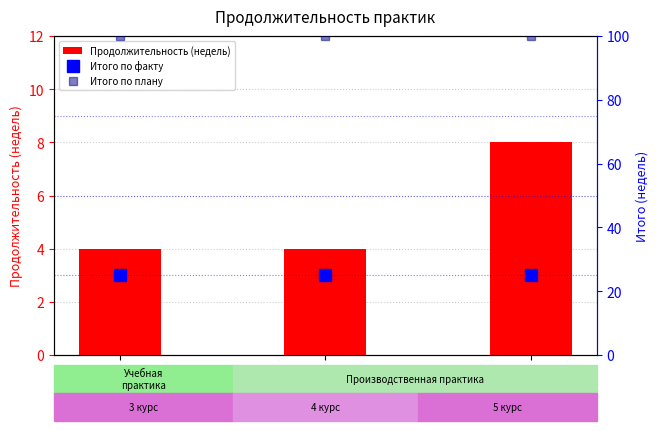

Is it true that Продолжительность (недель) equals 4 at Учебная
(ознакомит.)
практика?

True